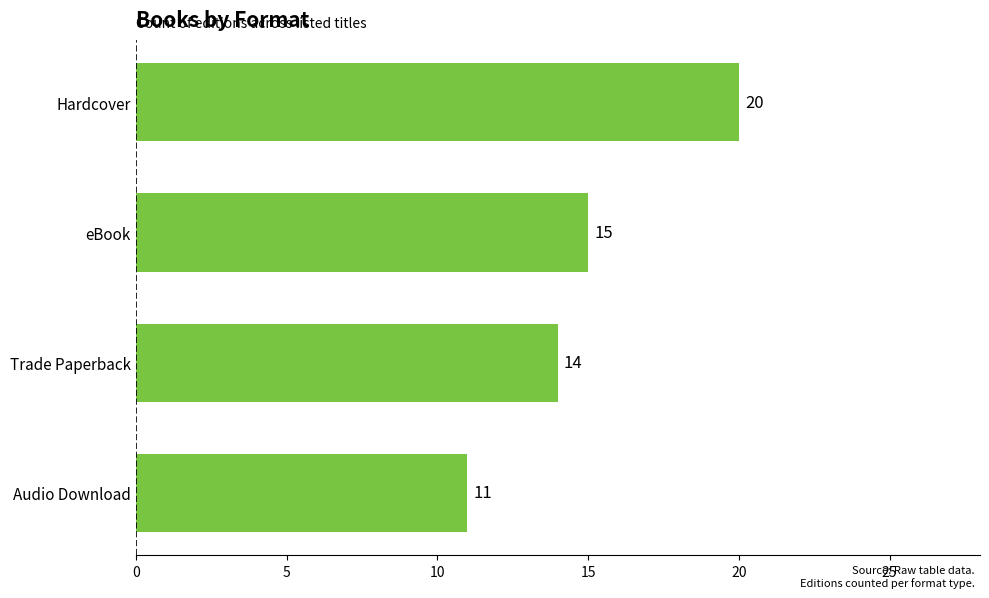

How many data points are less than 15?

2